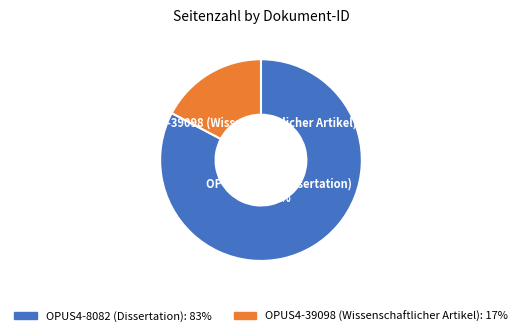

To the nearest percent, what is the combined percentage of OPUS4-39098 (Wissenschaftlicher Artikel) and OPUS4-8082 (Dissertation)?

100%